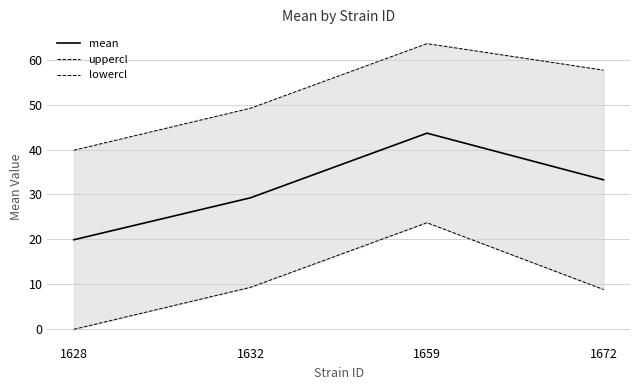

What is the average value of the lowercl series?

10.4